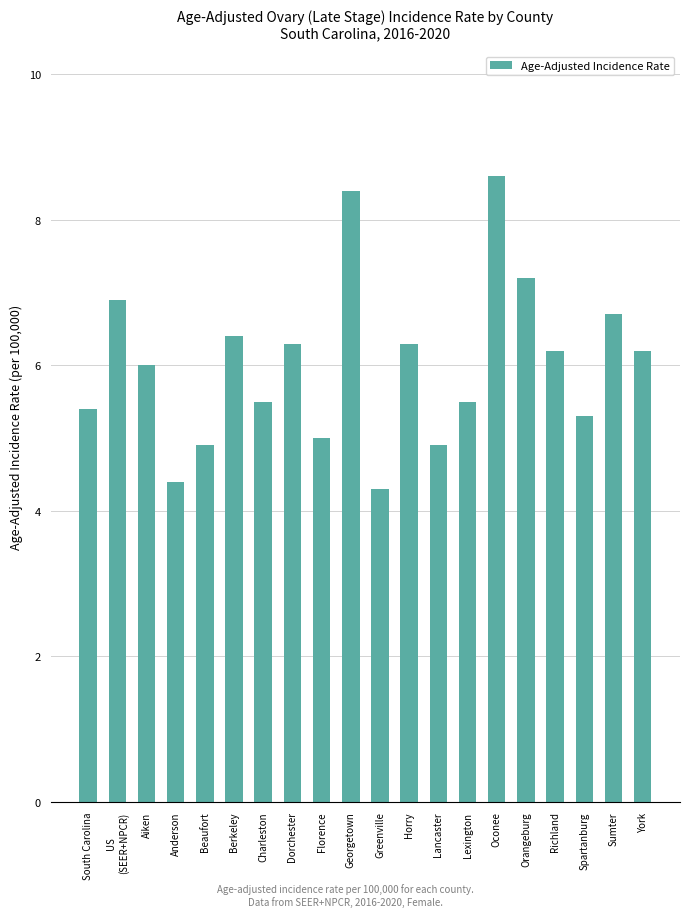

Reading left to right, extract all data points from this chart.

South Carolina=5.4	US
(SEER+NPCR)=6.9	Aiken=6.0	Anderson=4.4	Beaufort=4.9	Berkeley=6.4	Charleston=5.5	Dorchester=6.3	Florence=5.0	Georgetown=8.4	Greenville=4.3	Horry=6.3	Lancaster=4.9	Lexington=5.5	Oconee=8.6	Orangeburg=7.2	Richland=6.2	Spartanburg=5.3	Sumter=6.7	York=6.2